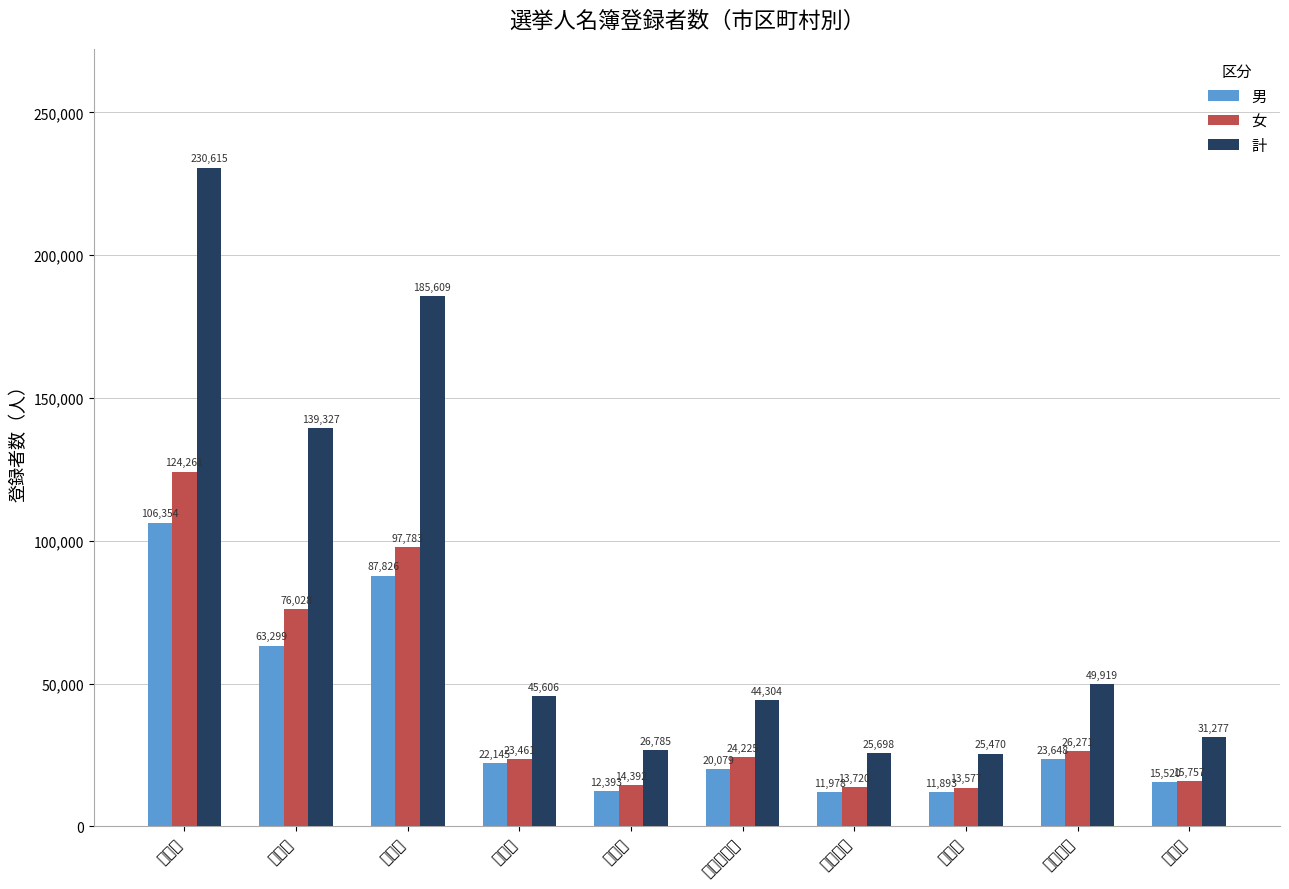

The value of 男 at 十和田市 is 34404. True or false?

False